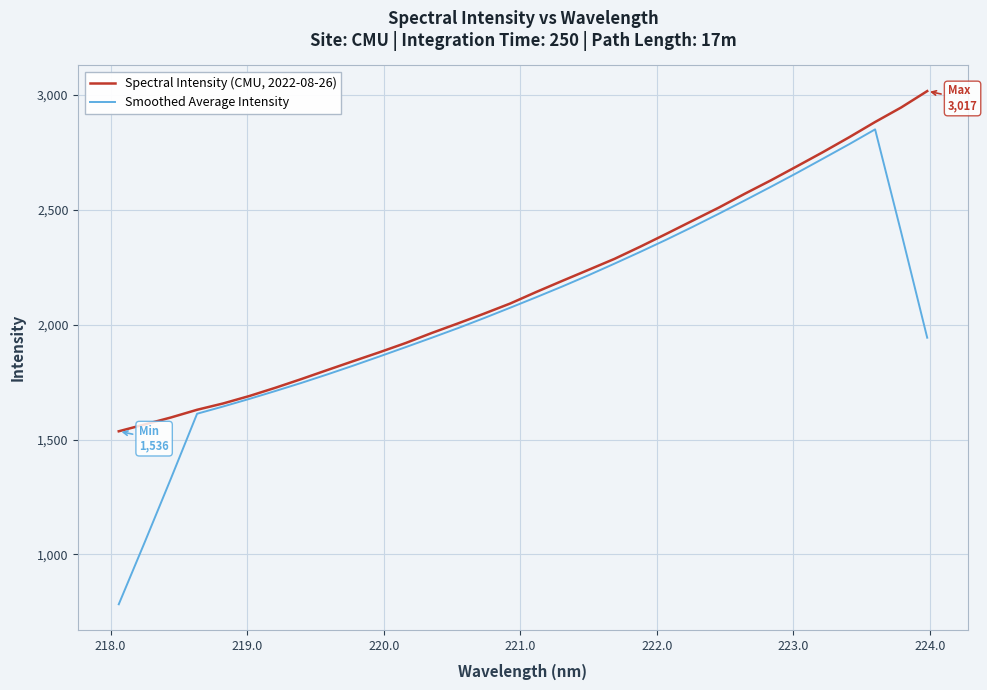

Which series has the largest range (max minus min)?

Smoothed Average Intensity